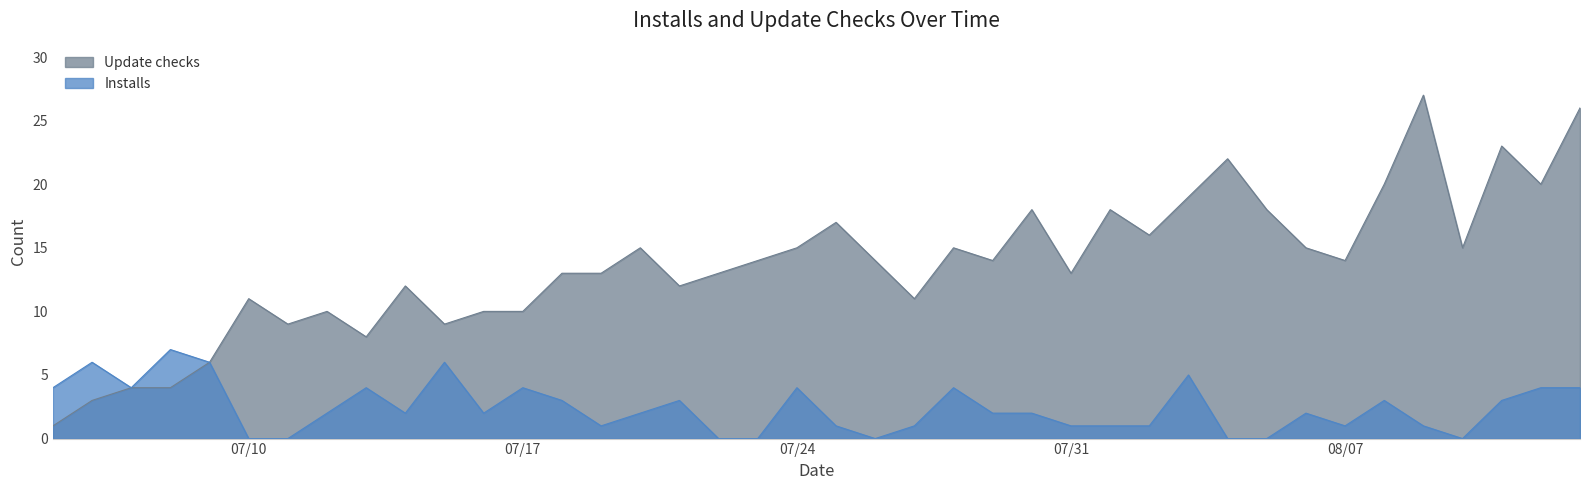

How many lines are shown in the chart?

2